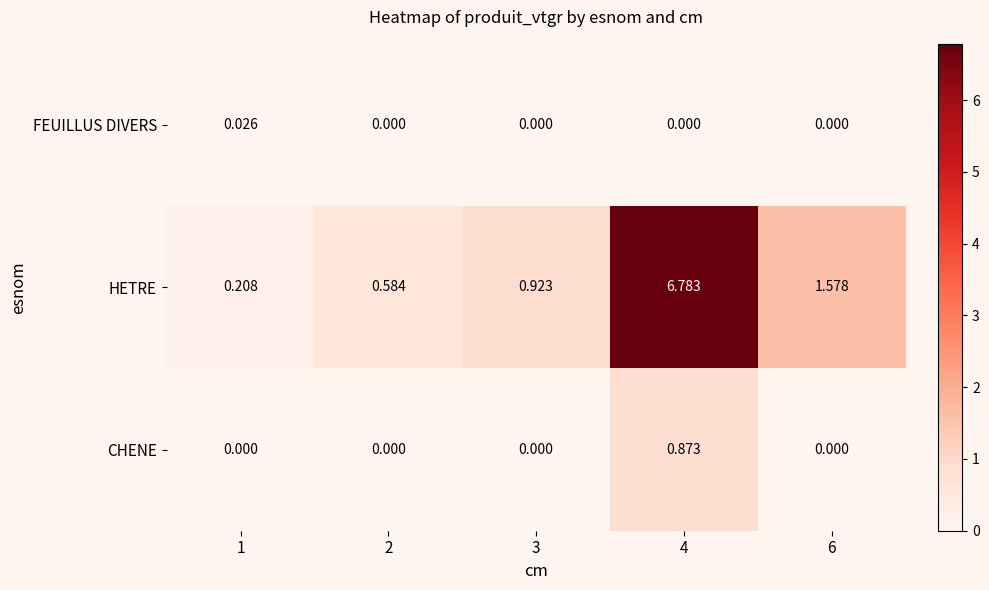

Which series has the largest total across all categories?

HETRE